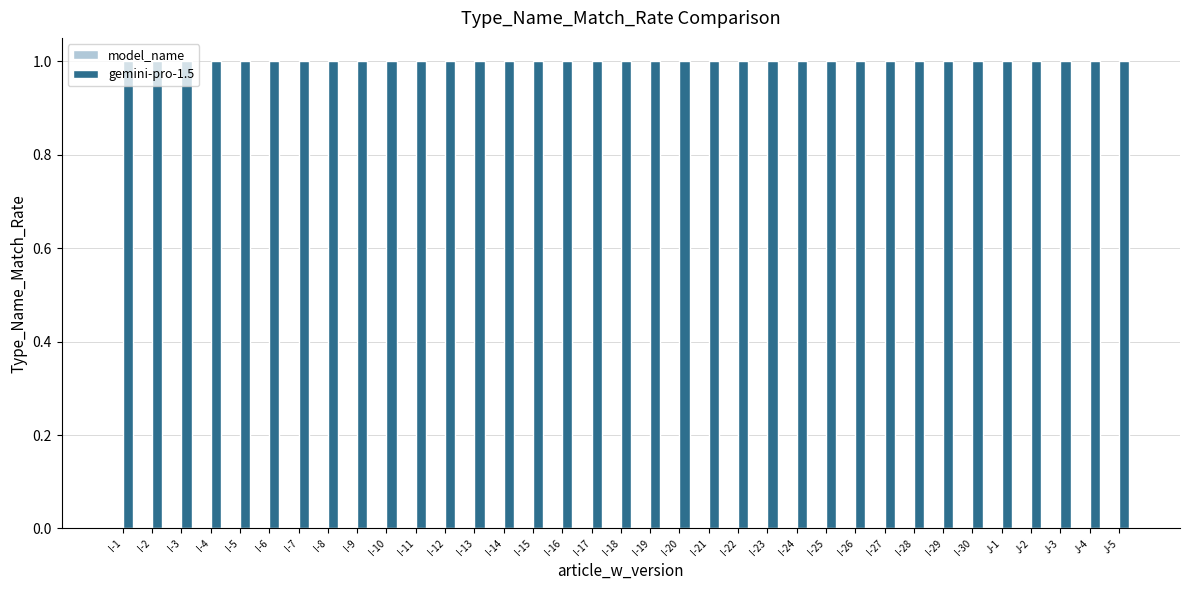

At which category is the sum across all series the highest?

I-1